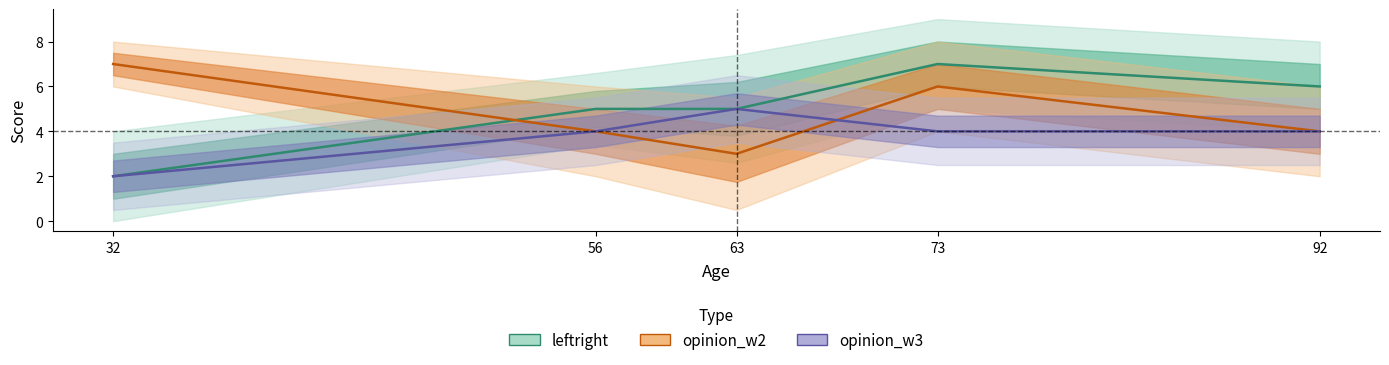

Is it true that leftright equals 1 at 63?

False